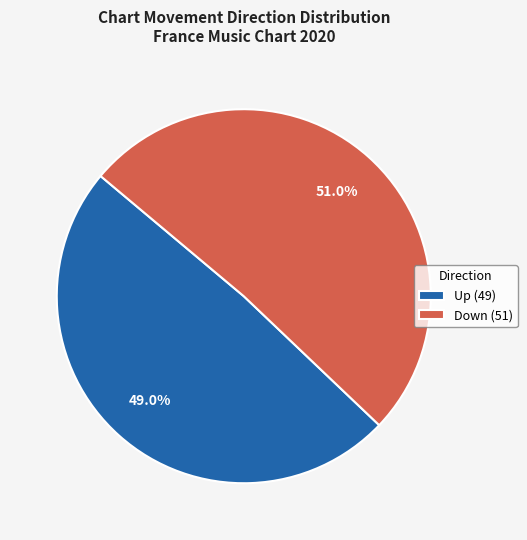

What portion of the pie excludes Up (49)?

51.0%